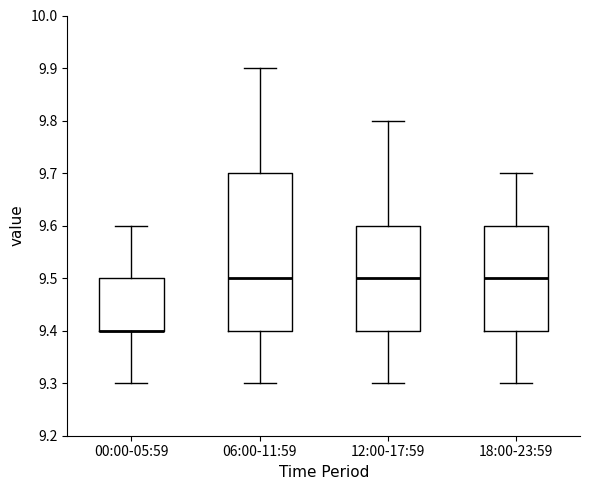

Reading left to right, read every box against the y-axis: the position of its median line, the range the box covers, and the ends of its whiskers. The values are not printed on the chart, so give them approximately, as read against the axis.

00:00-05:59: median 9.4 (drawn on the box's lower edge), box 9.4 to 9.5, whiskers 9.3 to 9.6
06:00-11:59: median 9.5, box 9.4 to 9.7, whiskers 9.3 to 9.9
12:00-17:59: median 9.5, box 9.4 to 9.6, whiskers 9.3 to 9.8
18:00-23:59: median 9.5, box 9.4 to 9.6, whiskers 9.3 to 9.7